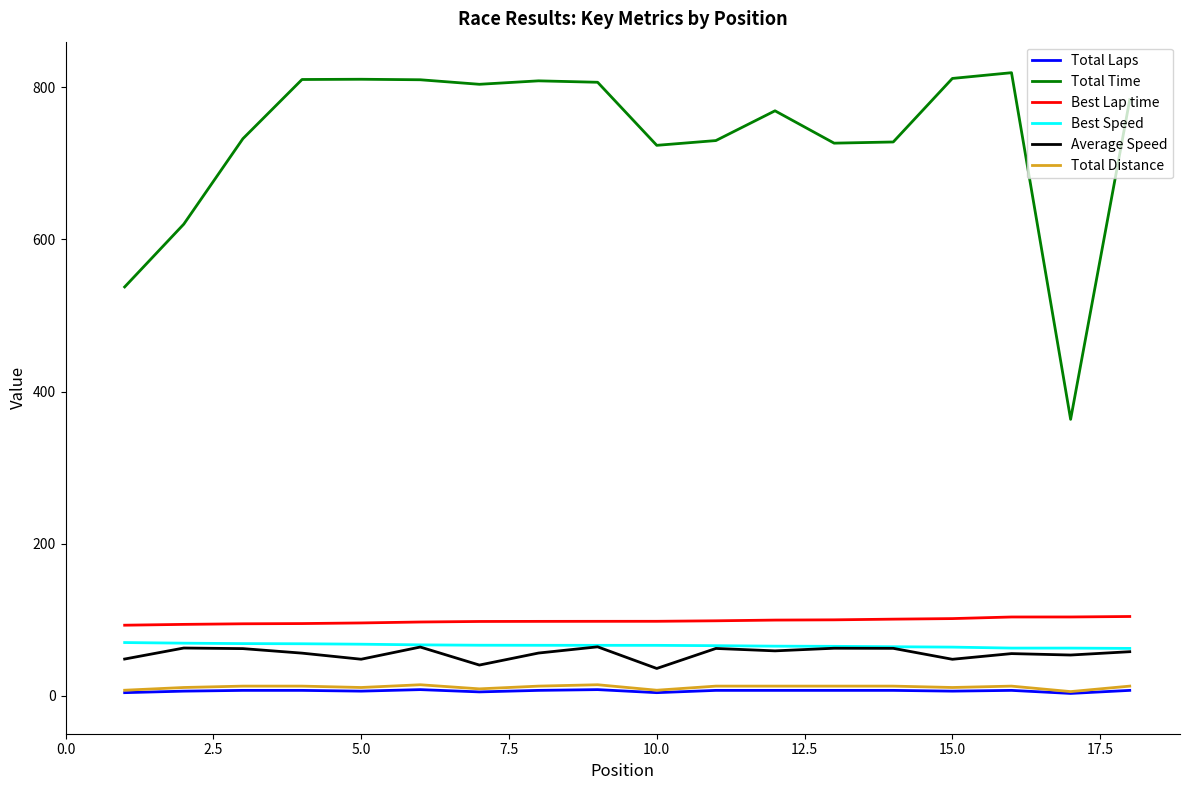

Which series has the widest spread of values?

Total Time